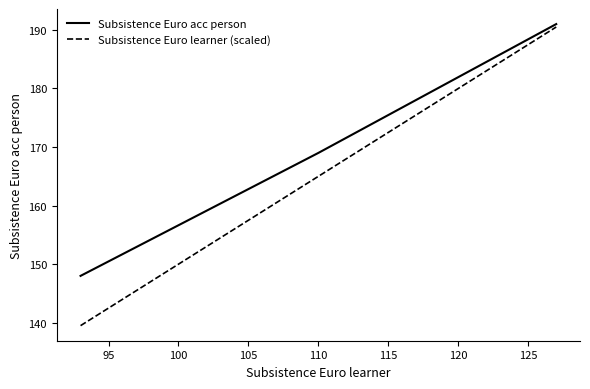

What is the highest value of the Subsistence Euro learner (scaled) series?

190.5